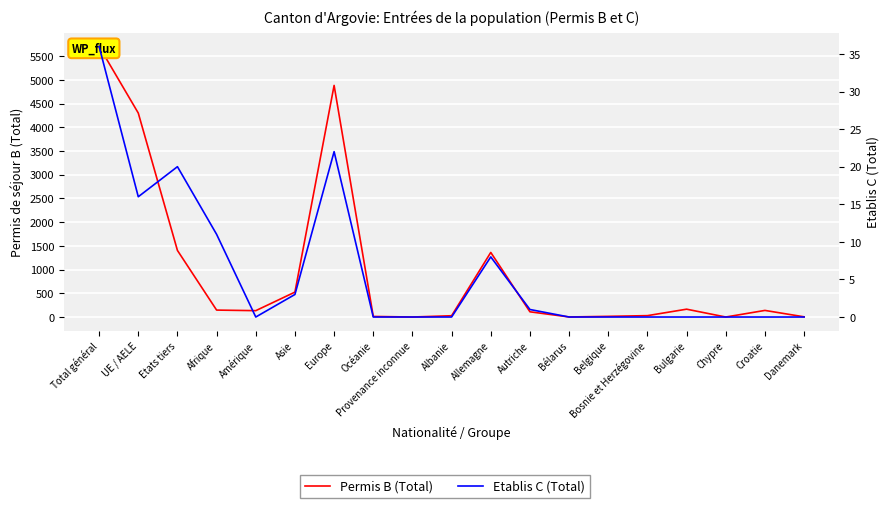

Between Etats tiers and Bulgarie, which is larger?

Etats tiers